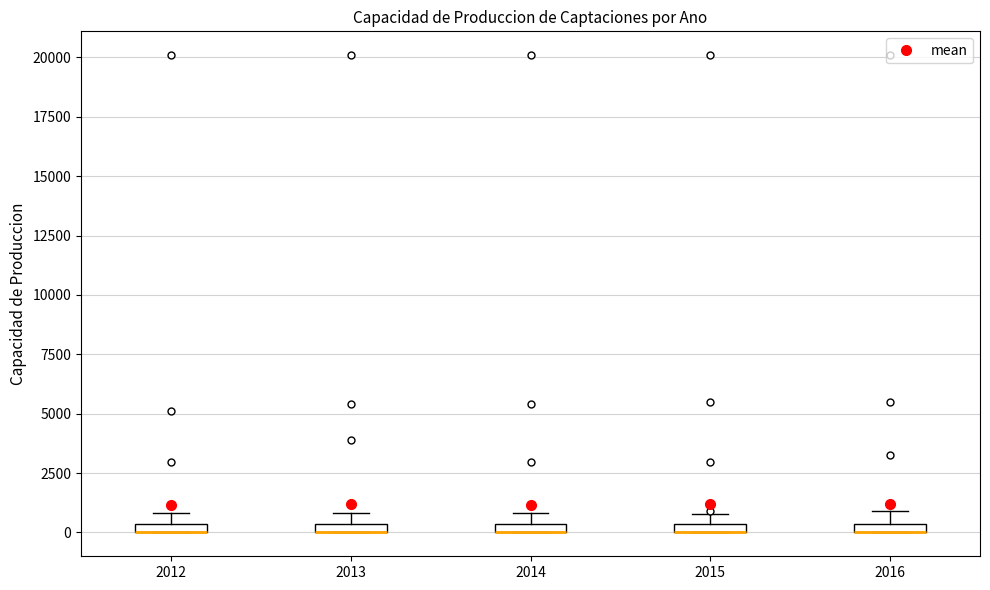

Where is the lower edge of the box at x = 2012 on the y-axis? The values are not printed on the chart, so give them approximately, as read against the axis.

0